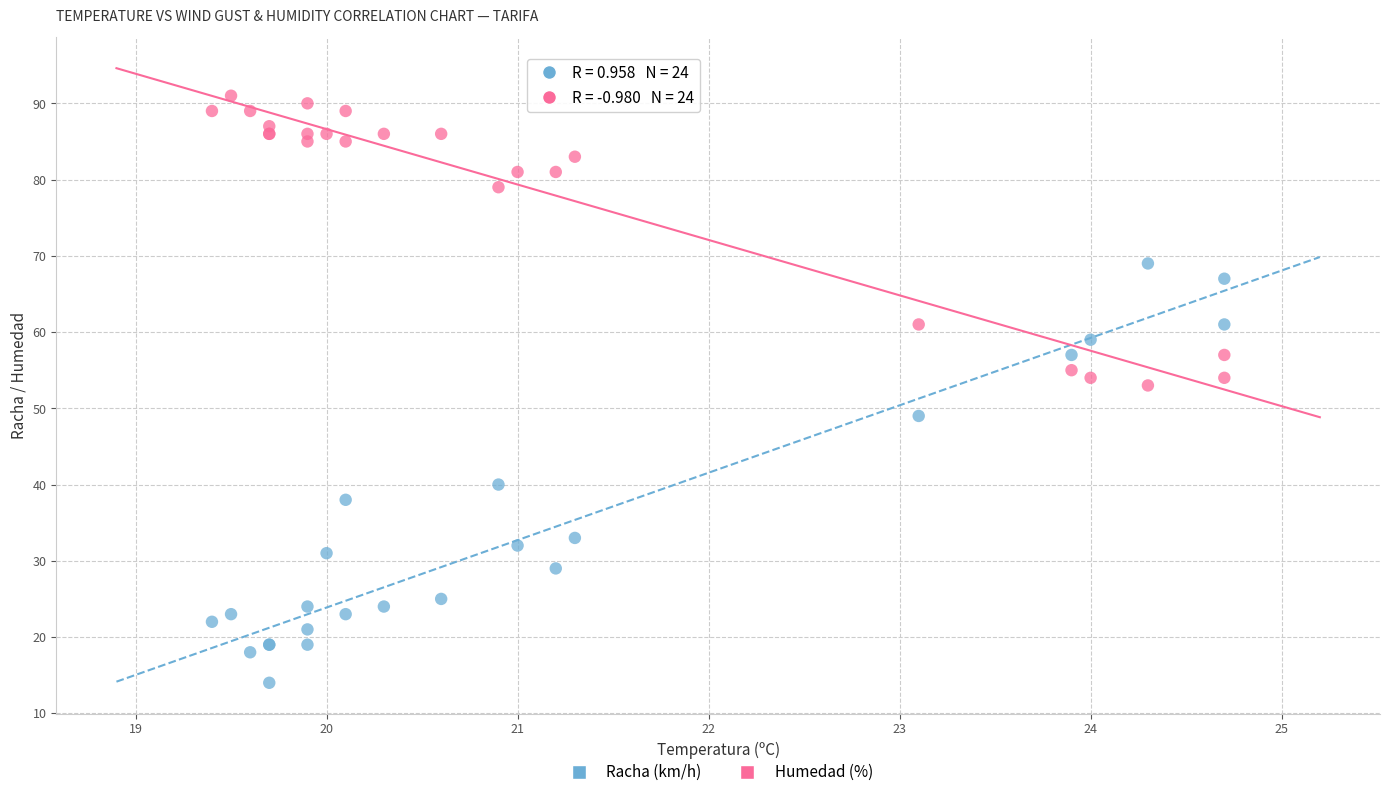

Across all series, what Y value is closest to 52?

53